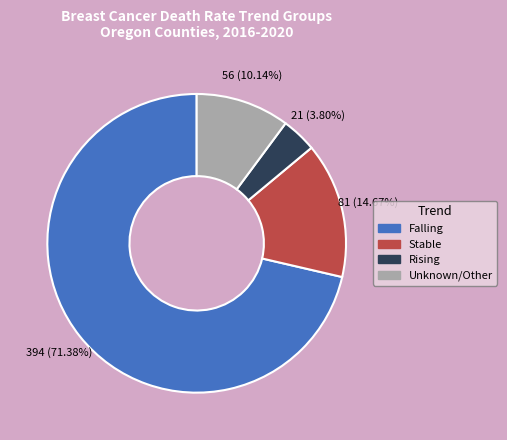

Is there any slice that represents more than half of the pie?

Yes